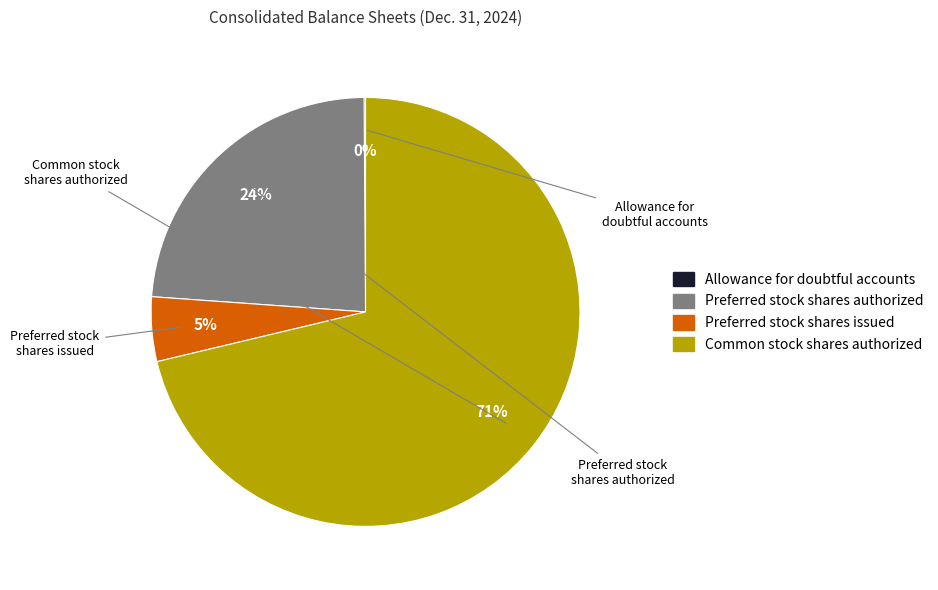

How much of the chart is everything except Preferred stock shares authorized?

76.2%